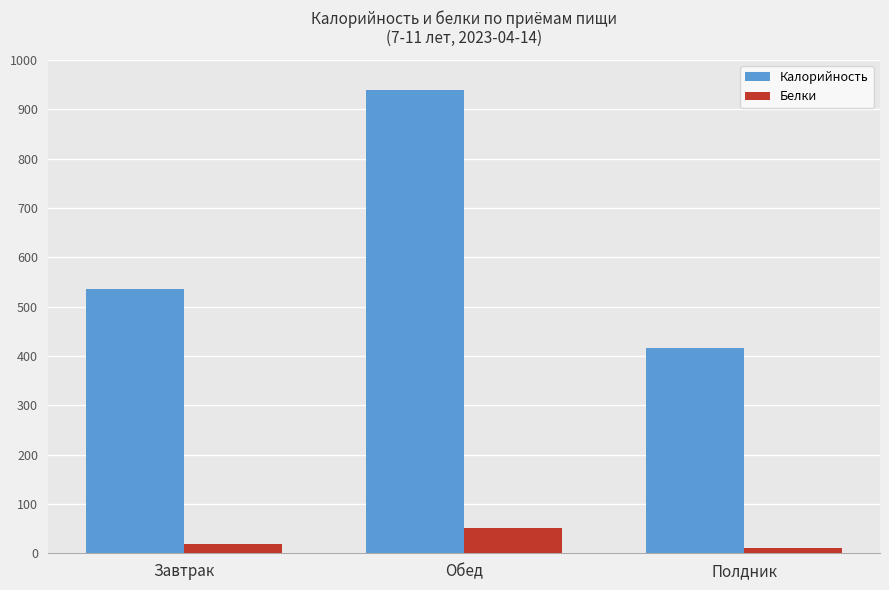

Which category has the lowest value in the Калорийность series?

Полдник